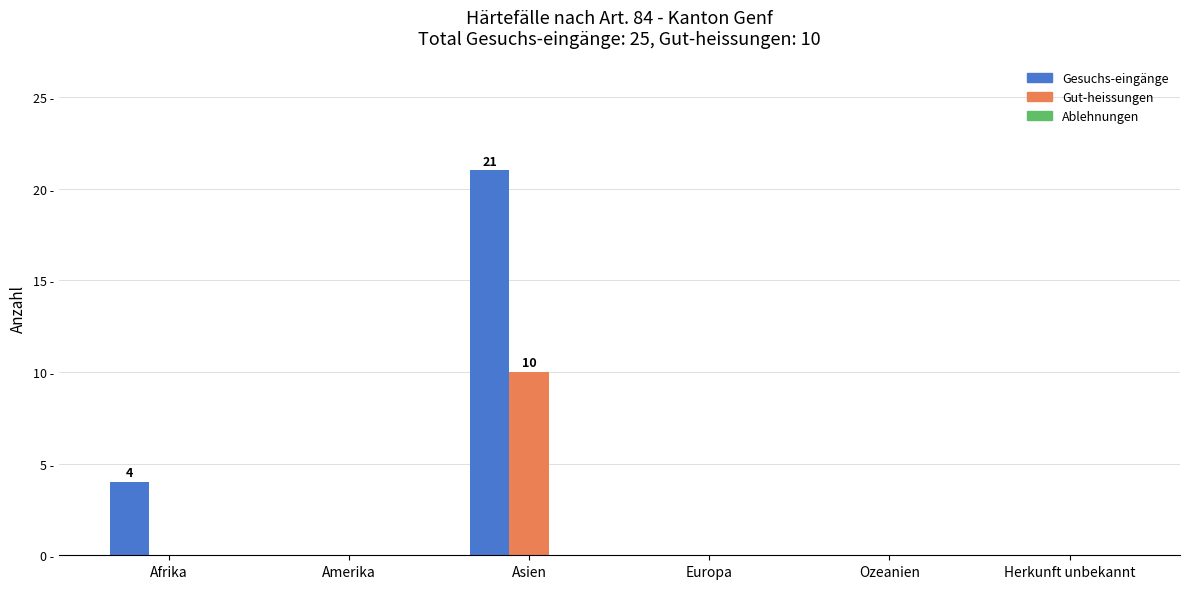

The value of Gesuchs-eingänge at Ozeanien is 13. True or false?

False